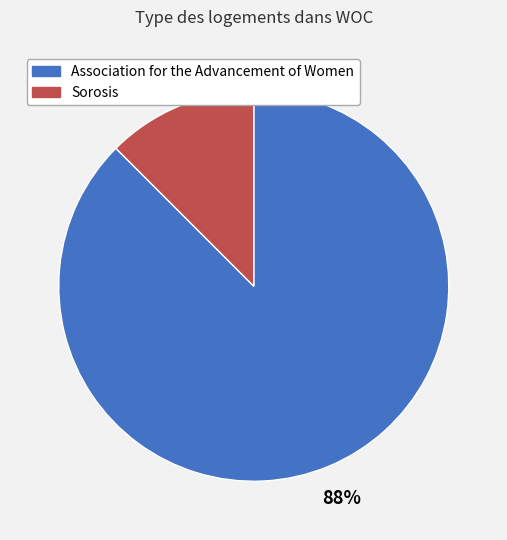

To the nearest percent, what is the average slice percentage?

50%